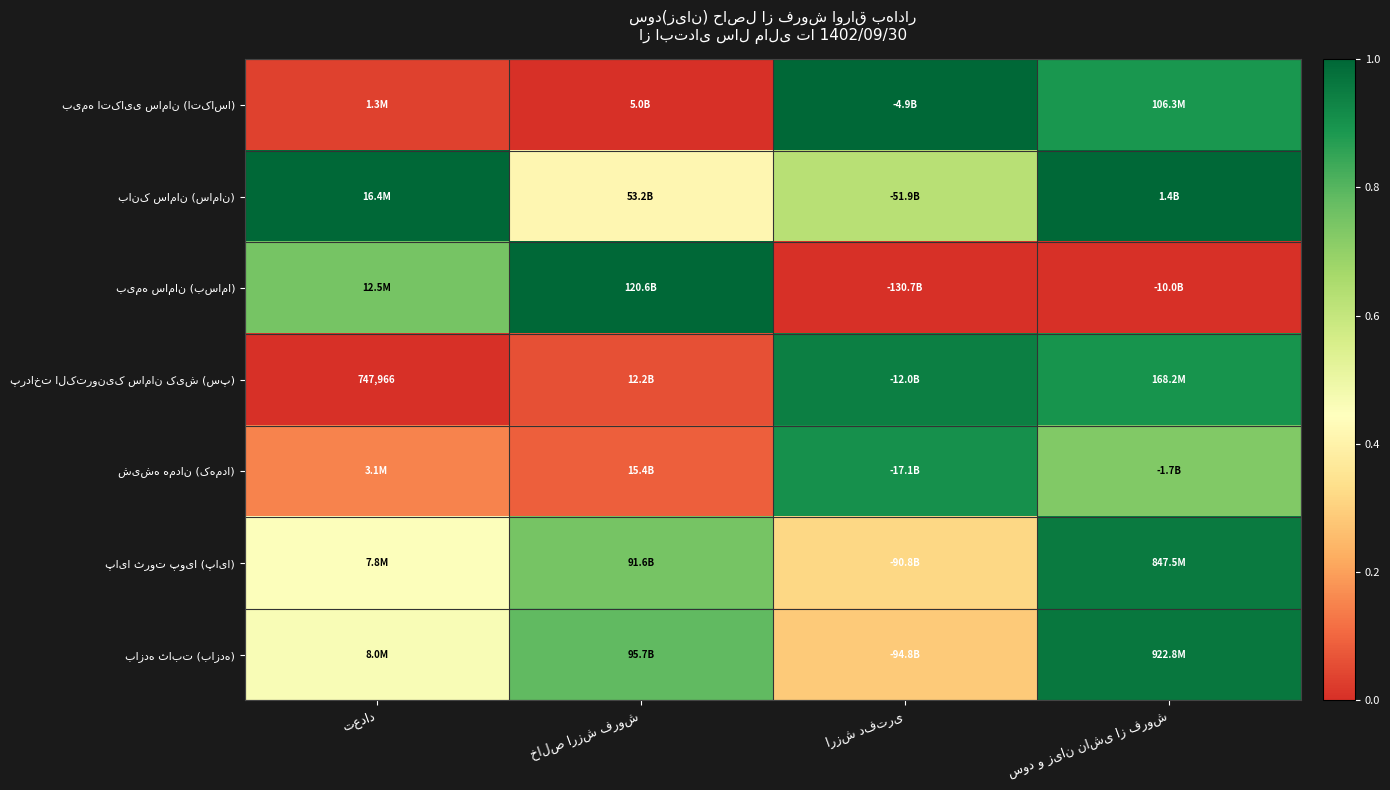

Is it true that پرداخت الکترونیک سامان کیش (سپ) equals -0.6 at تعداد?

False